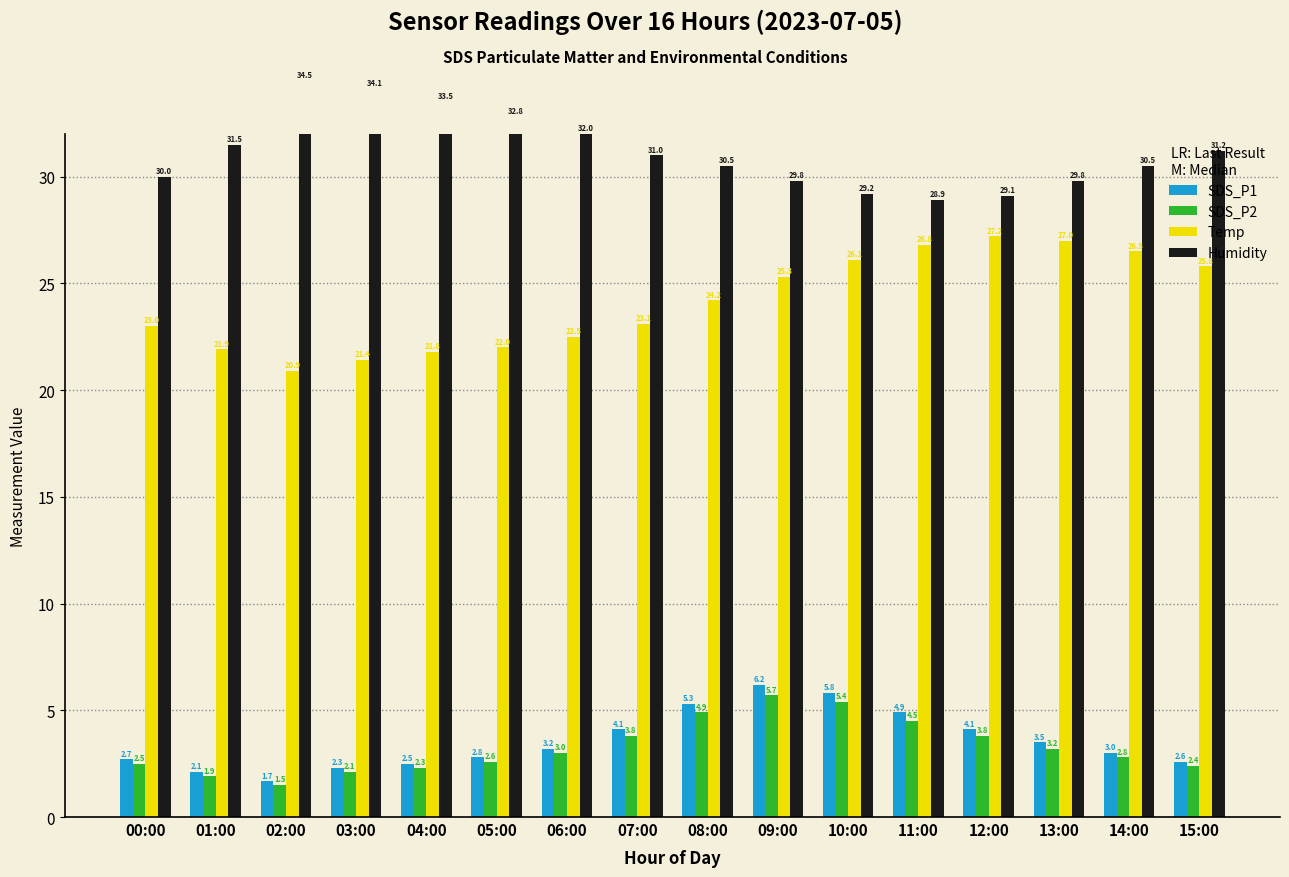

What is the total value across all series at 15:00?

62.0